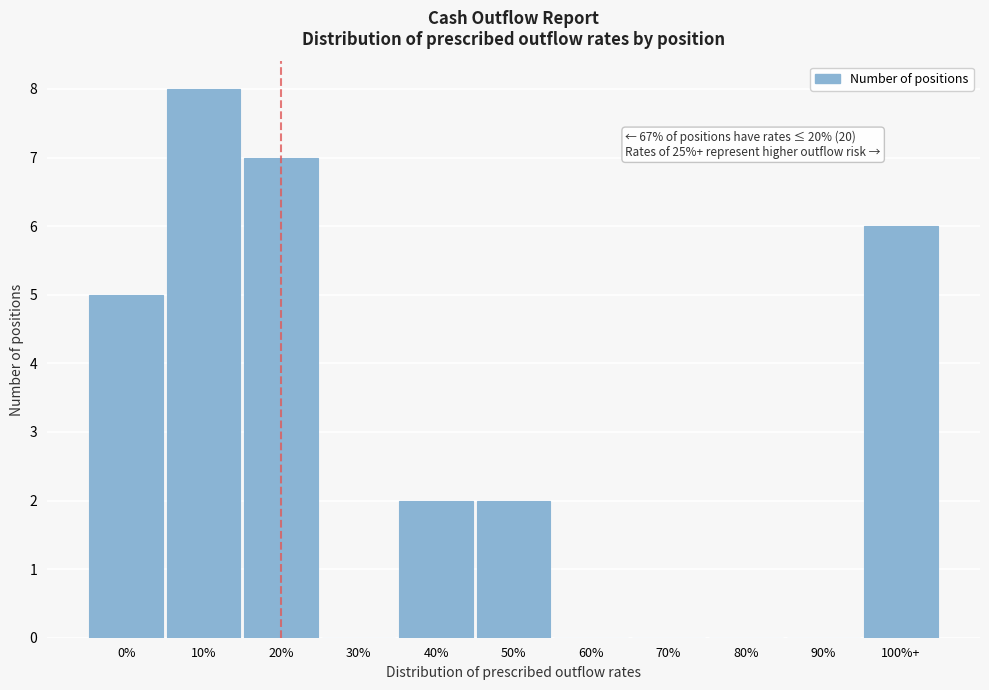

Reading left to right, list all the values displayed in this chart.

0%=5	10%=8	20%=7	30%=0	40%=2	50%=2	60%=0	70%=0	80%=0	90%=0	100%+=6